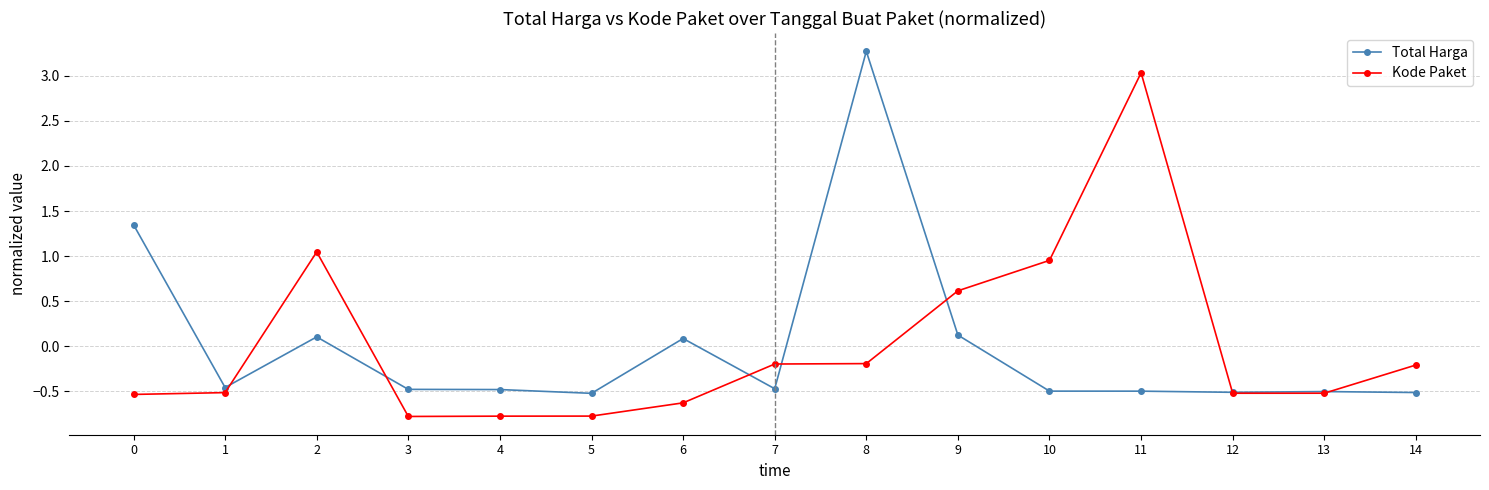

How many lines are shown in the chart?

2